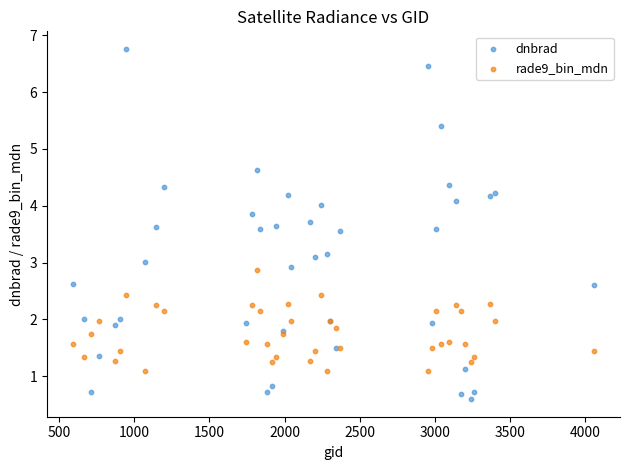

Which series contains the highest Y value?

dnbrad